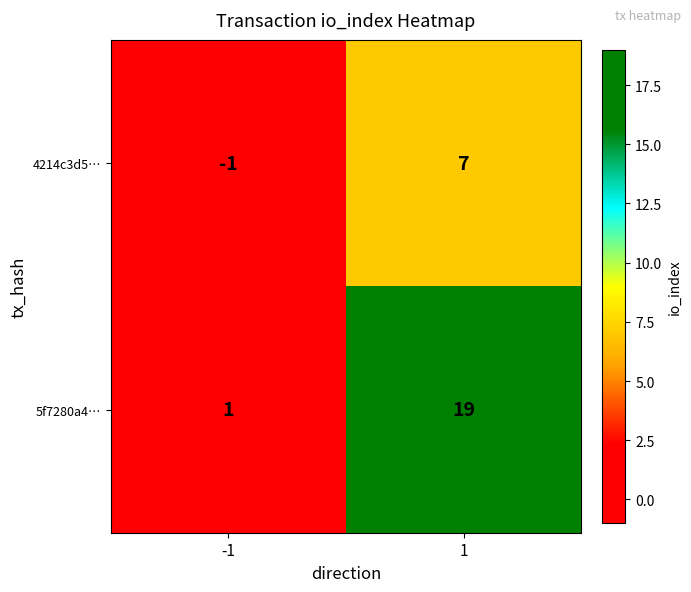

True or false: 4214c3d5… has a value of 7 at 1.

True